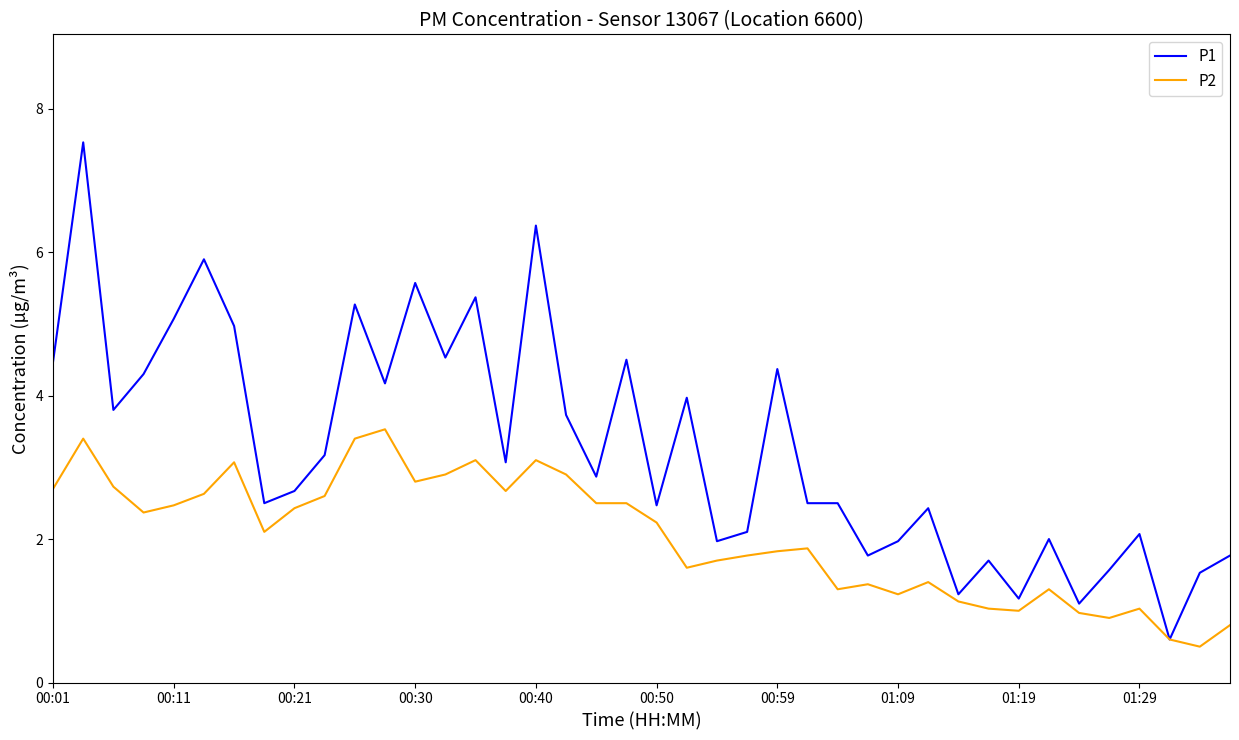

Which series has the widest spread of values?

P1